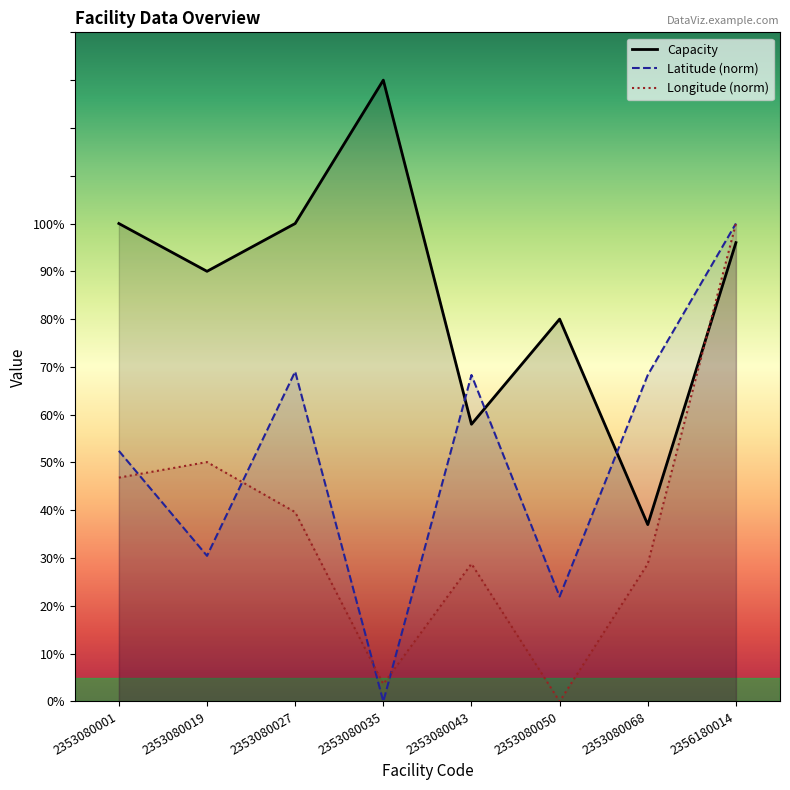

Reading left to right, extract all data points from this chart.

Capacity: 2353080001=100.0	2353080019=90.0	2353080027=100.0	2353080035=130.0	2353080043=58.0	2353080050=80.0	2353080068=37.0	2356180014=96.0
Latitude: 2353080001=52.4	2353080019=30.5	2353080027=69.0	2353080035=0.0	2353080043=68.3	2353080050=22.0	2353080068=68.3	2356180014=100.0
Longitude: 2353080001=46.8	2353080019=50.1	2353080027=39.6	2353080035=3.6	2353080043=28.8	2353080050=0.0	2353080068=28.8	2356180014=100.0